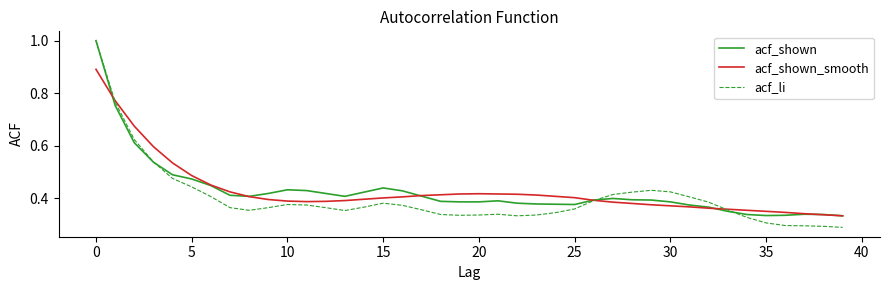

What is the sum of all acf_li values?

16.1